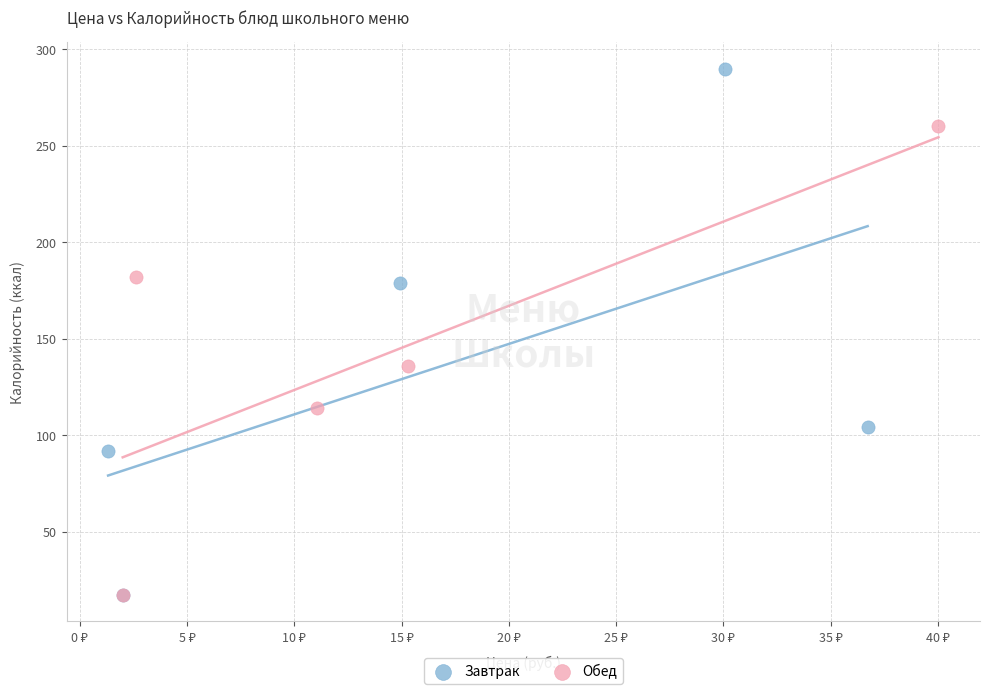

Which series has the largest Y range (max minus min)?

Завтрак